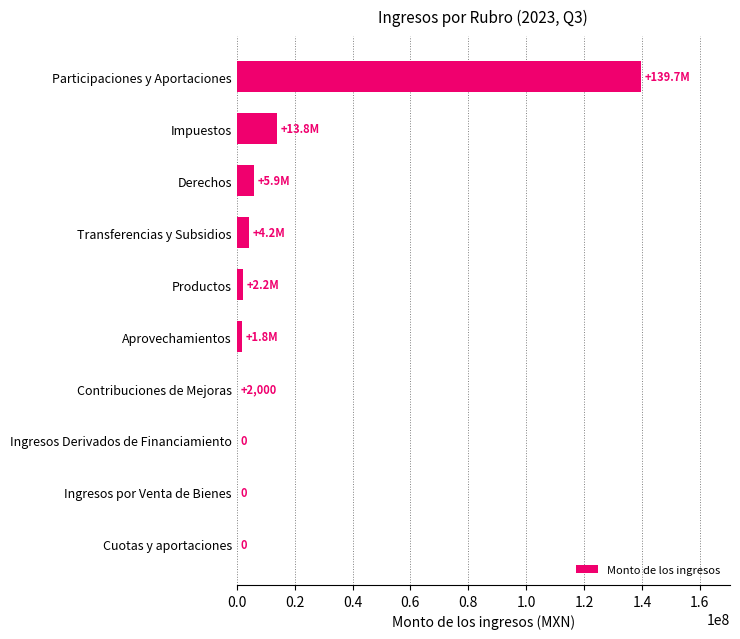

What is the ratio of the value at Participaciones y Aportaciones to the value at Impuestos?

10.1